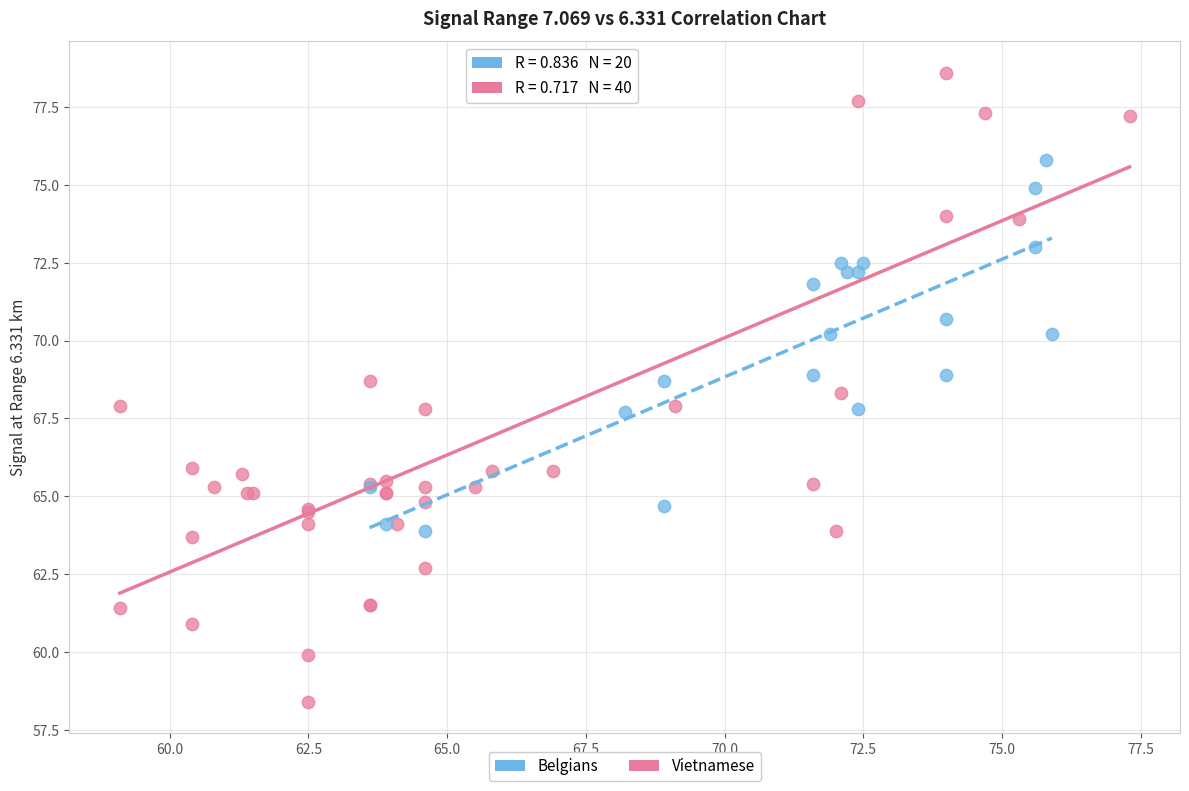

Which series has the largest Y range (max minus min)?

Vietnamese